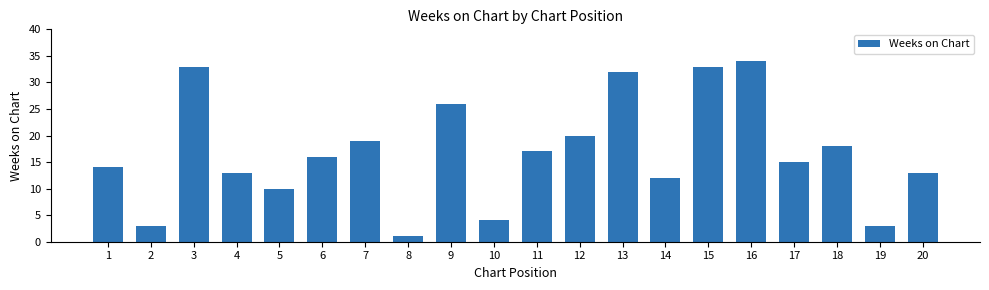

What is the difference between the maximum and minimum values?

33